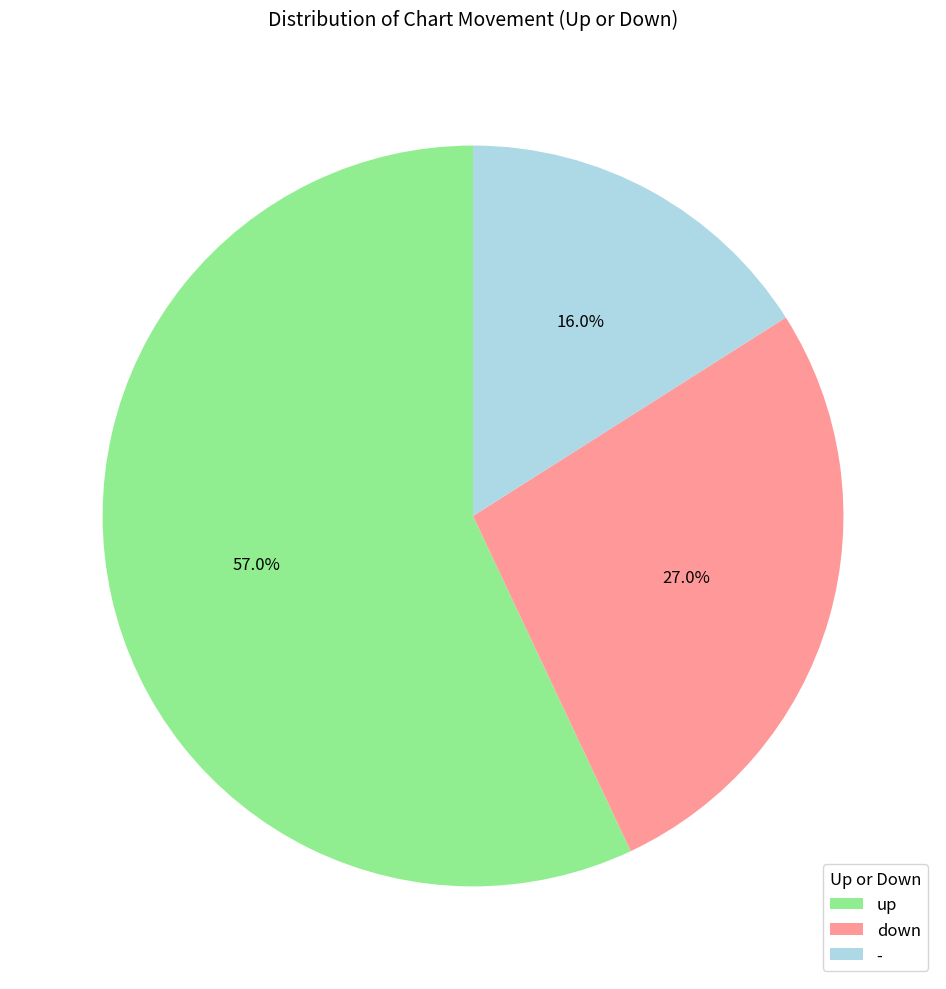

The - slice represents 27% of the pie. True or false?

False